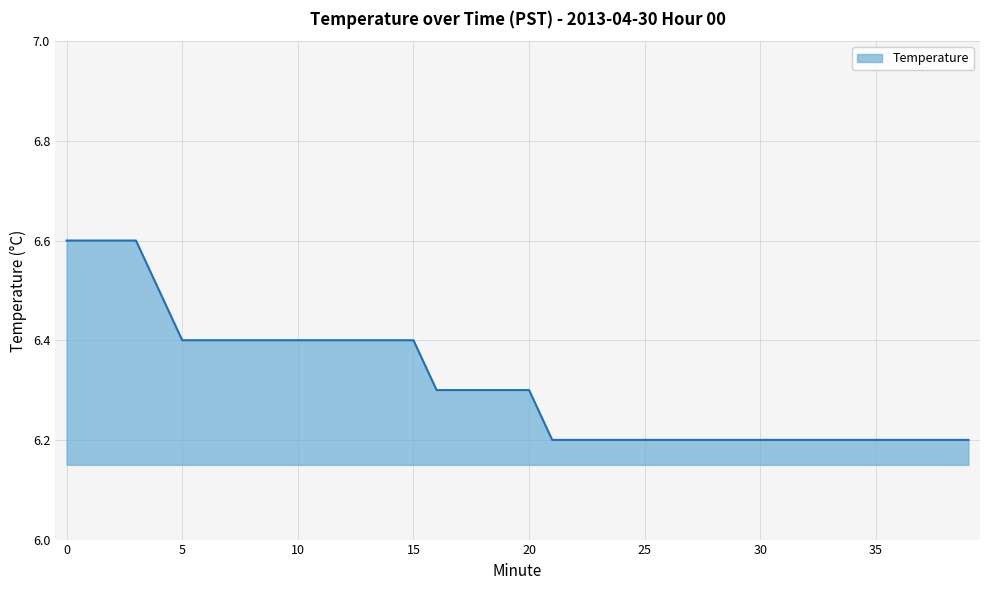

What is the difference between the maximum and minimum values?

0.4